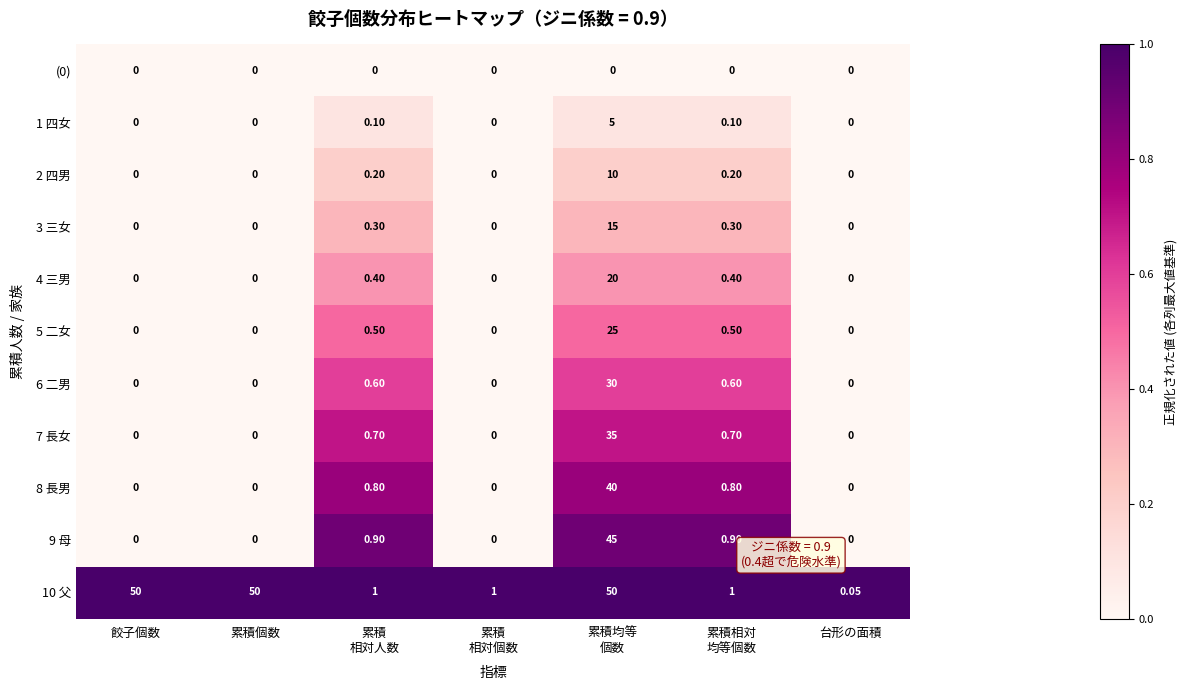

How many series are shown in this chart?

11